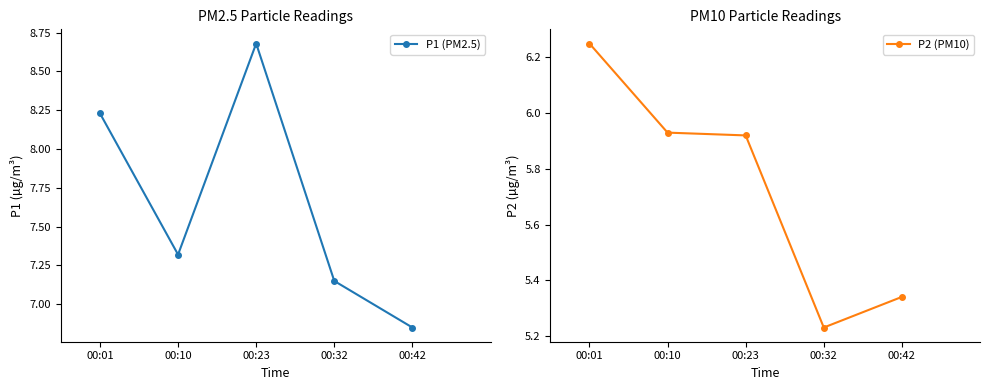

Where is P1 (PM2.5) nearest to the value 7?

00:32